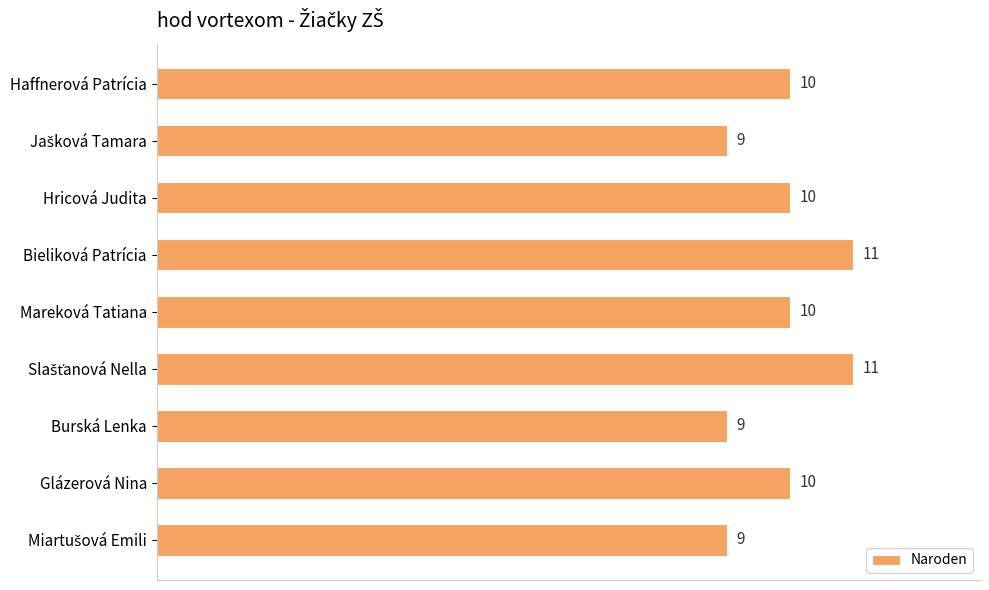

Reading bottom to top, transcribe all the data shown in this chart.

9	10	9	11	10	11	10	9	10